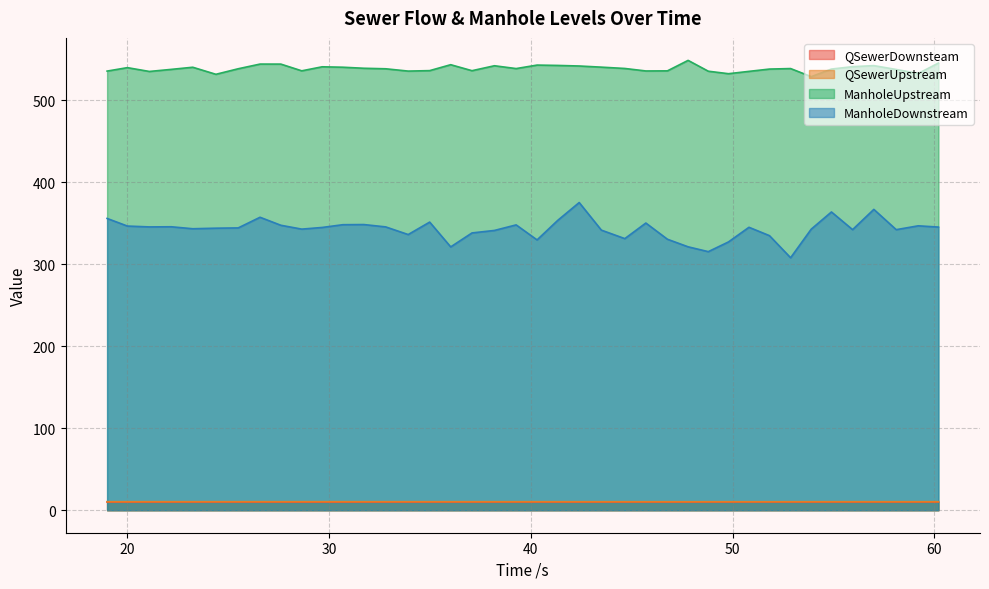

At which category does ManholeDownstream reach its first local peak?

22.192